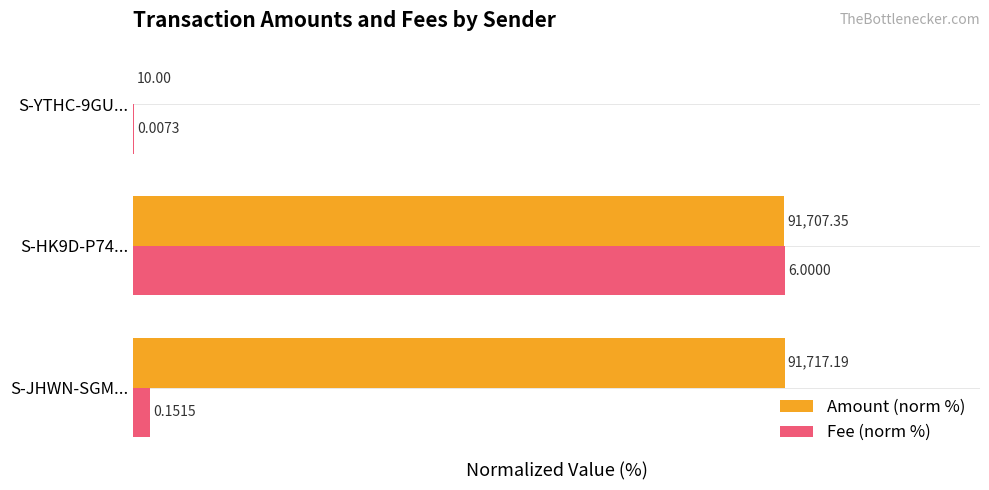

Which series has the largest total across all categories?

Amount (norm %)